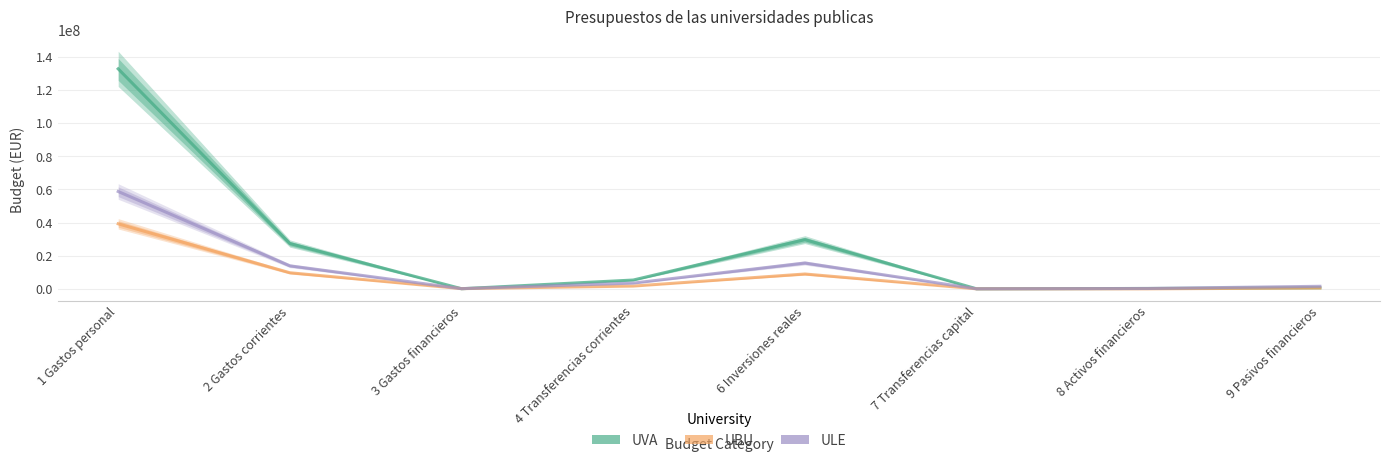

What is the maximum value for UVA?

132773838